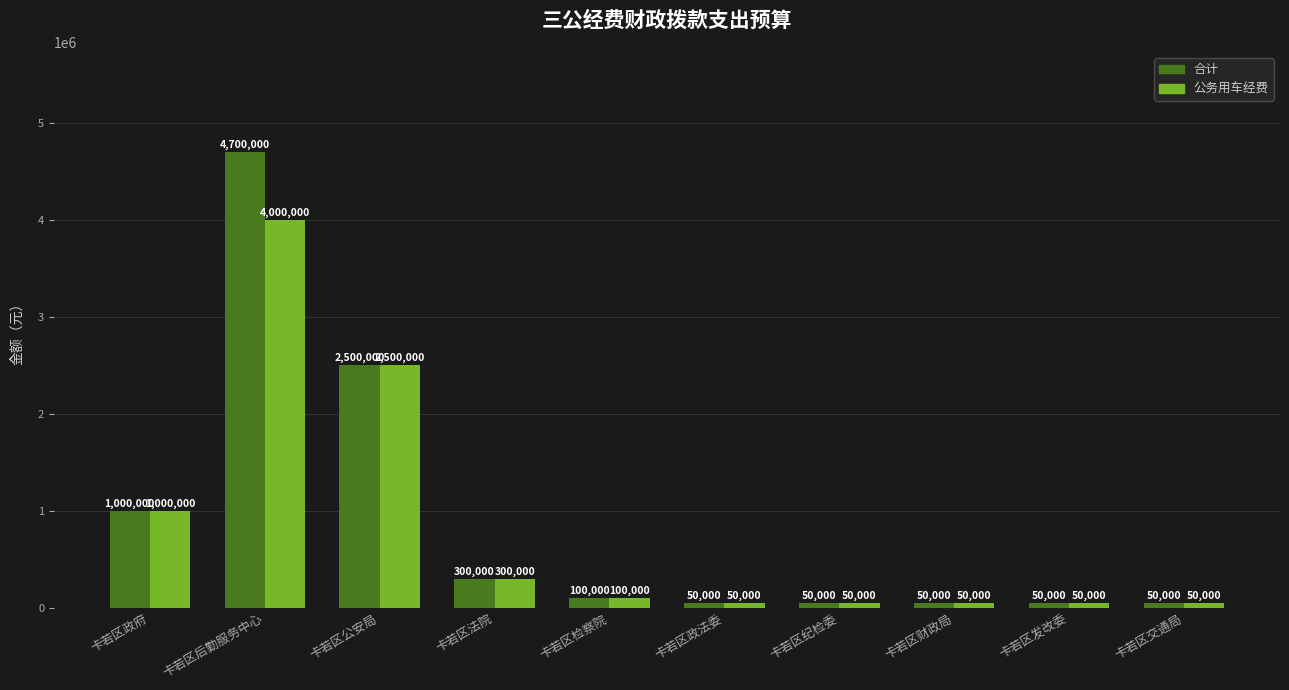

What is the label of the 2nd bar from the right?

卡若区发改委